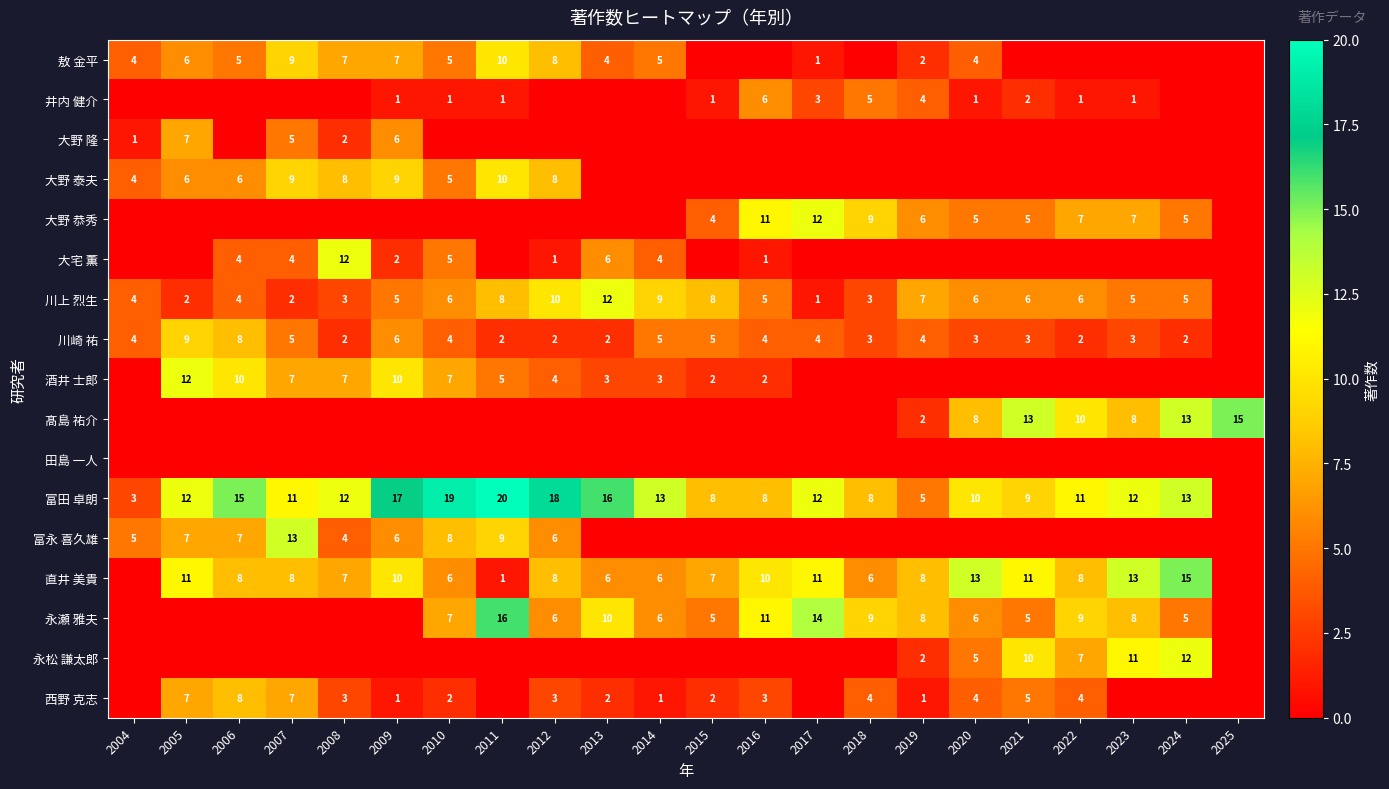

True or false: 川崎 祐 has a value of 3 at 2024.

False